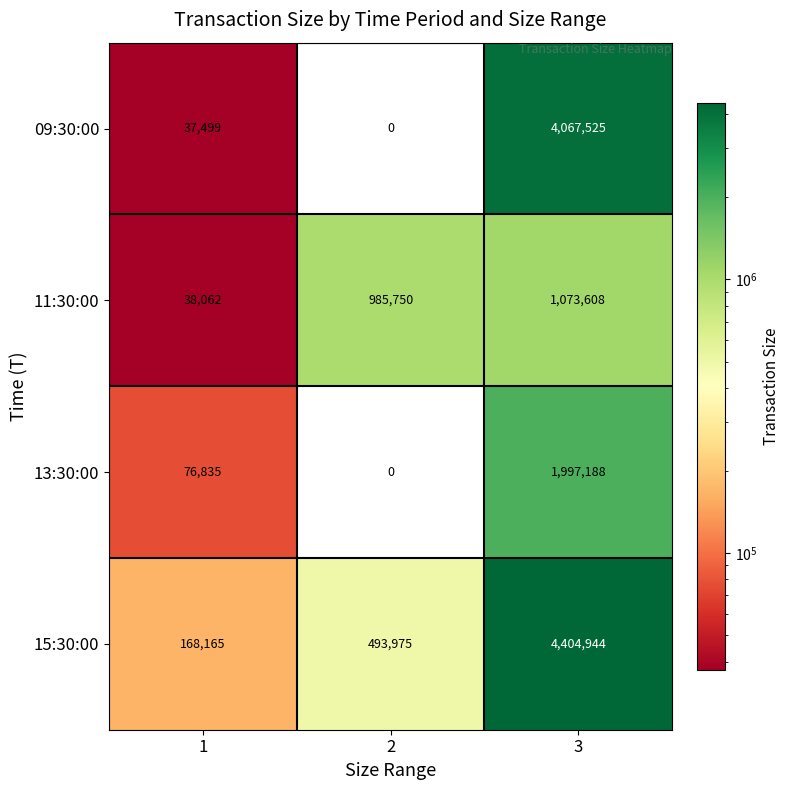

At which category is the sum across all series the highest?

3